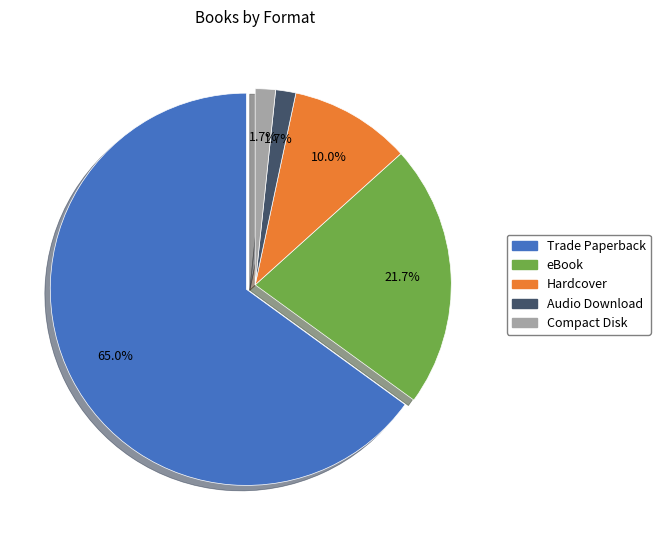

What is the ratio of the value at Compact Disk to the value at Audio Download?

1.0